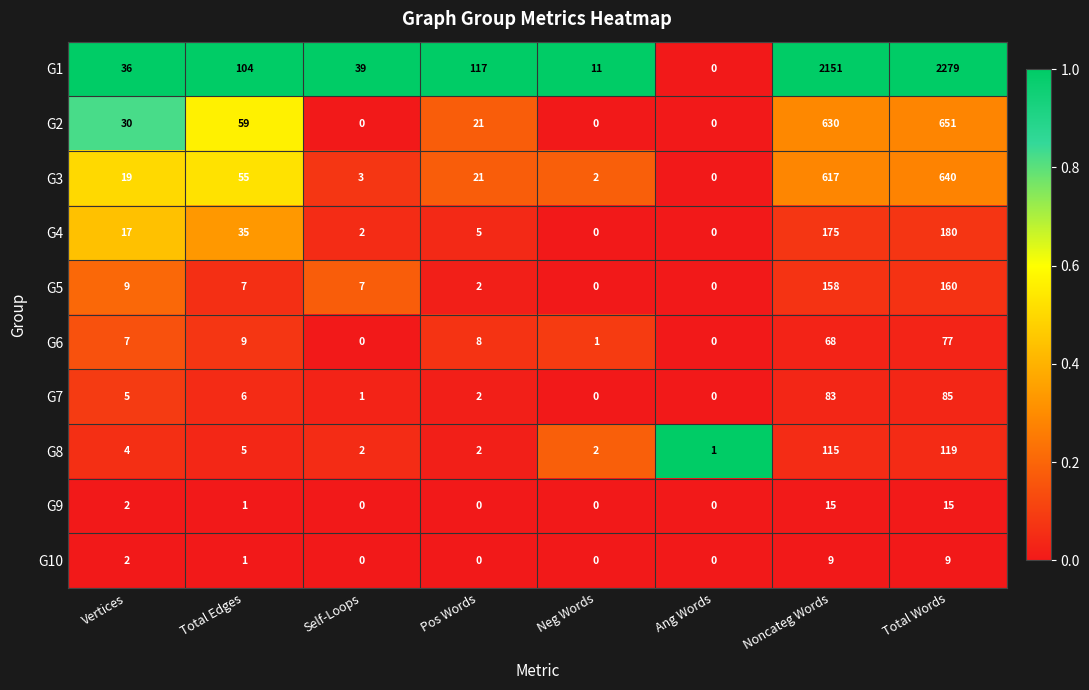

Which series has the widest spread of values?

G1